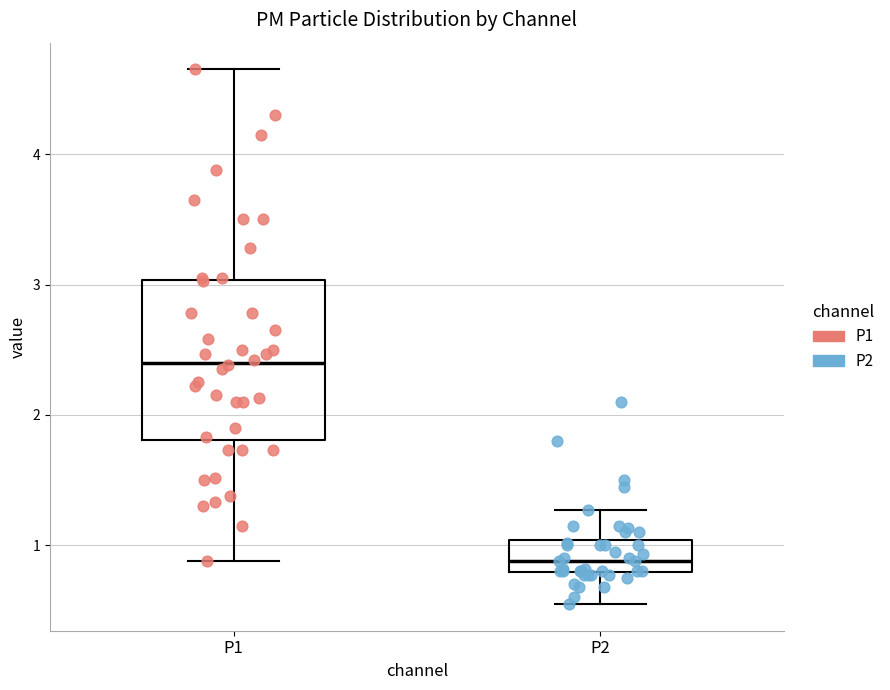

Which box's median line is the highest?

P1